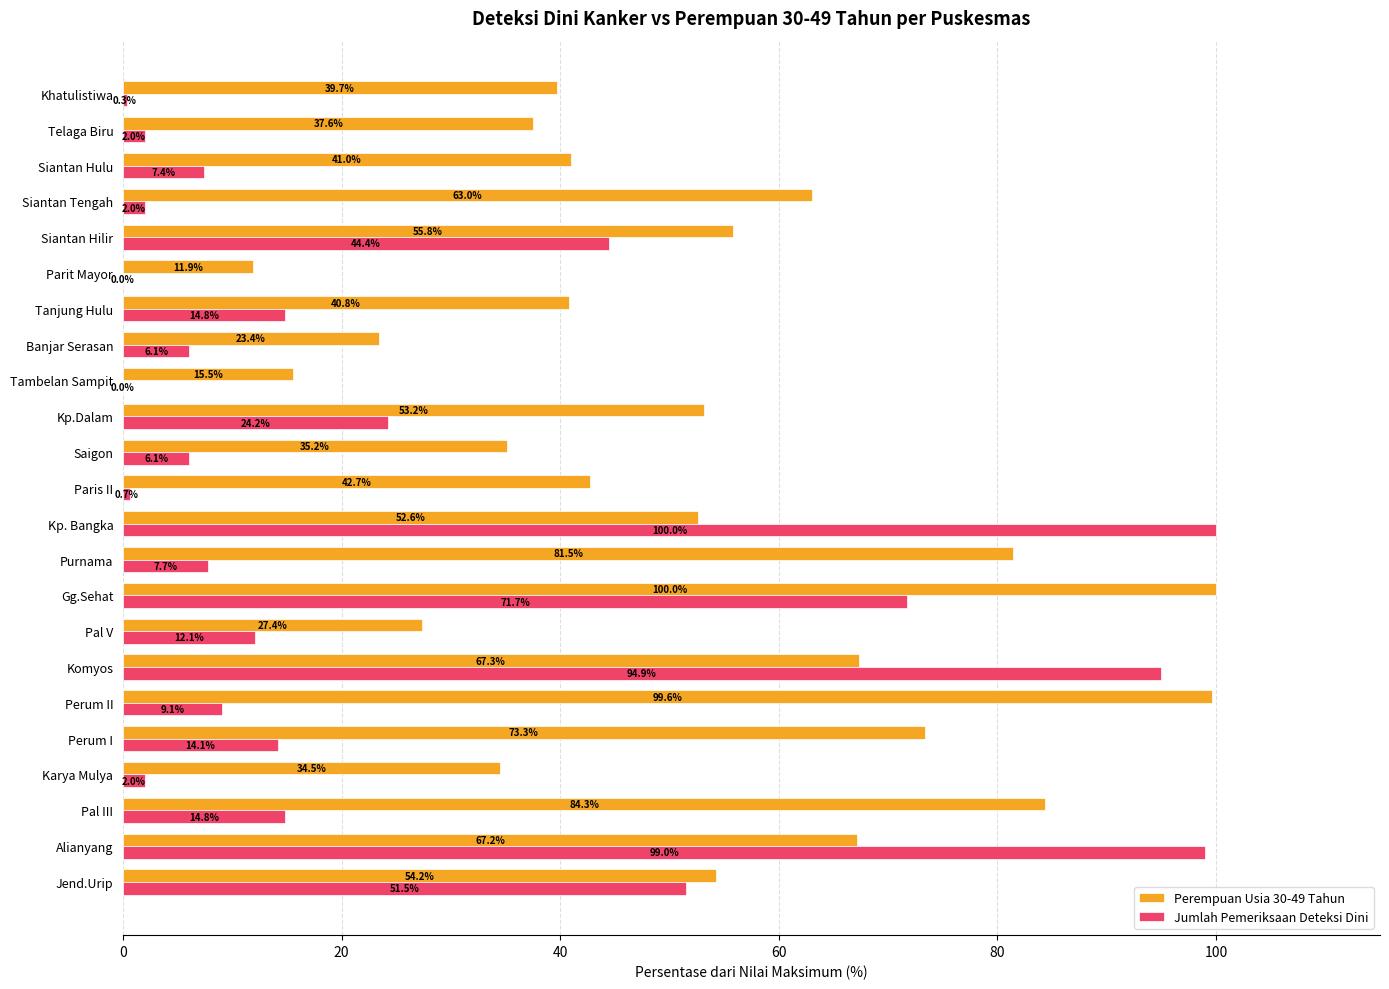

What are all the series names shown in the legend?

Perempuan Usia 30-49 Tahun, Jumlah Pemeriksaan Deteksi Dini